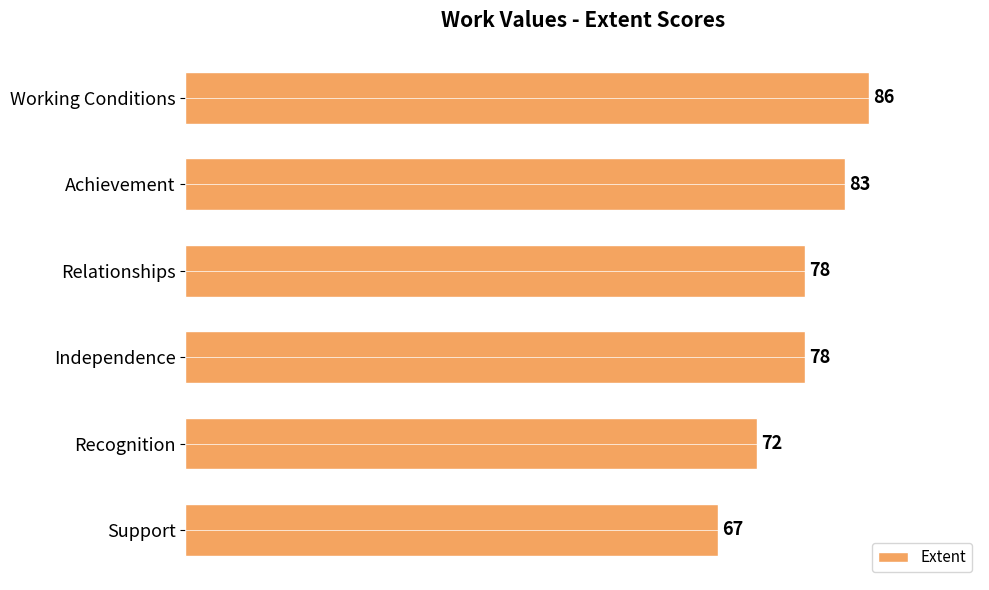

What is the sum of all values?

464